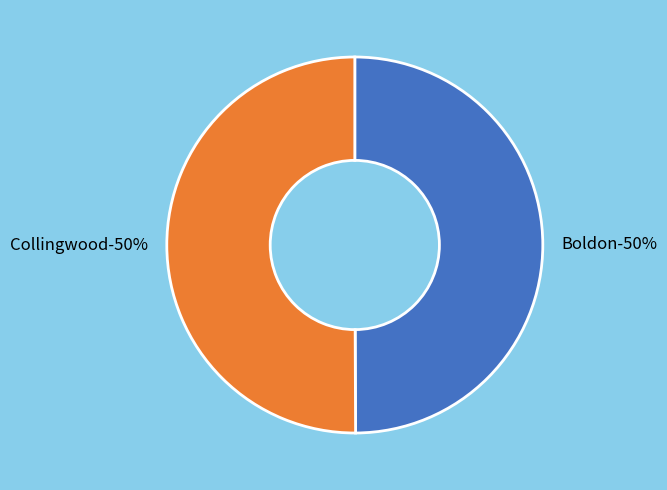

Which has a higher value, Collingwood or Boldon?

Collingwood